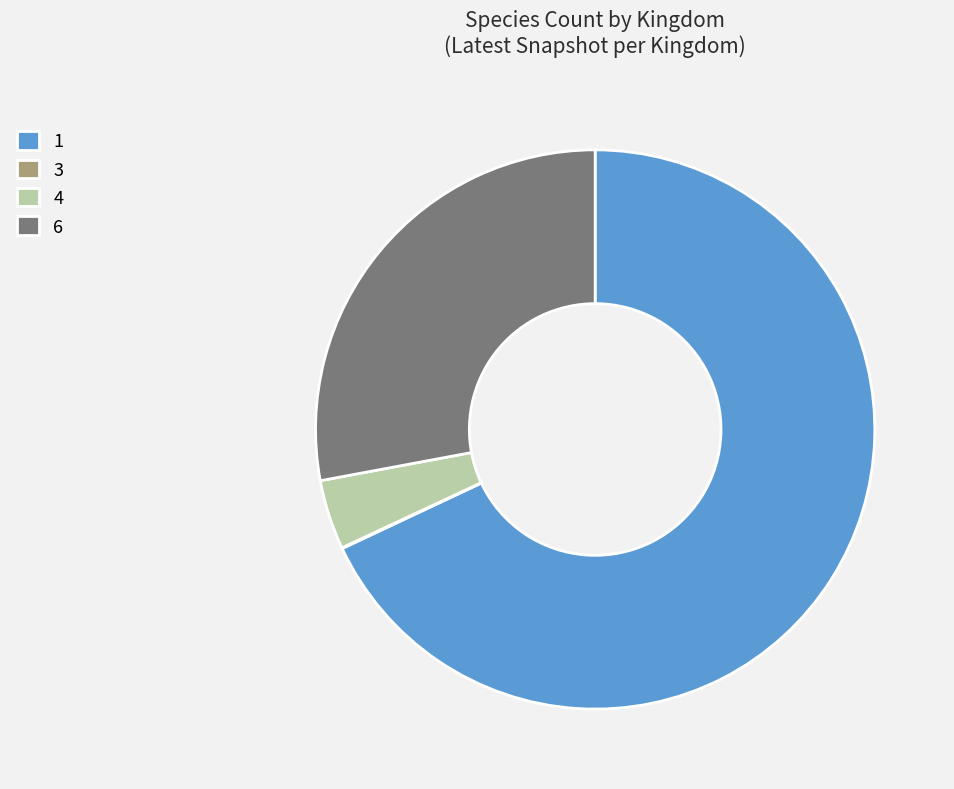

Does any single category account for the majority?

Yes